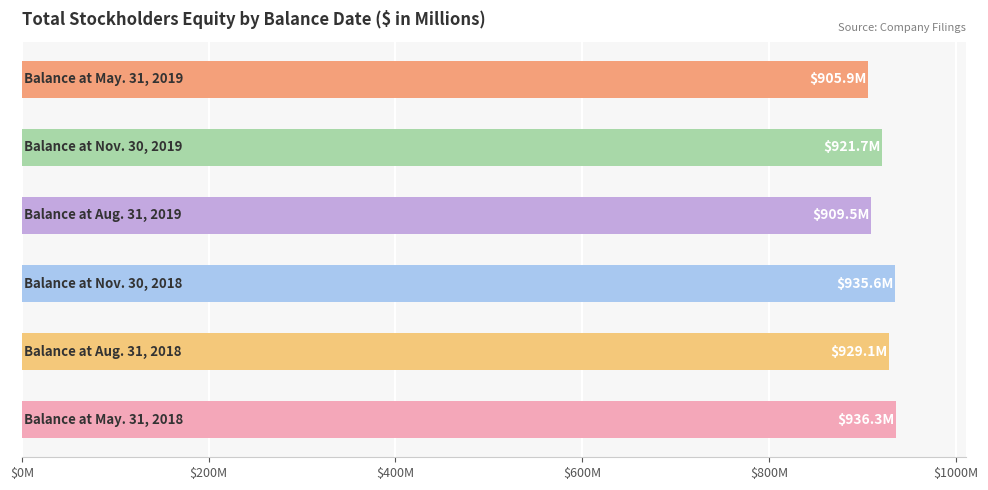

What is the difference between the second highest and minimum values?

29.7